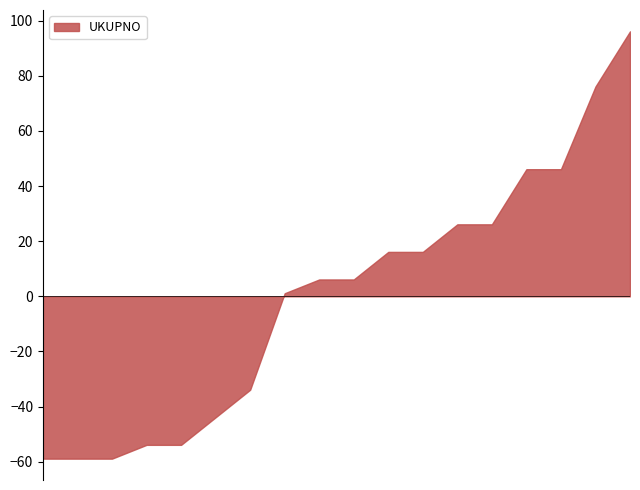

What is the greatest value displayed?

96.1